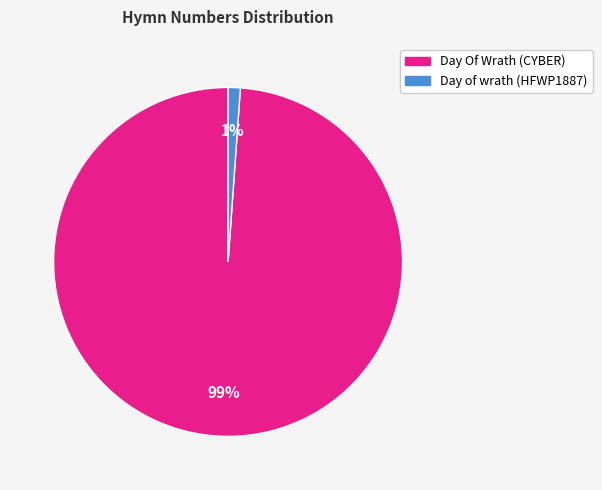

What is the smallest slice in the pie chart?

Day of wrath (HFWP1887)